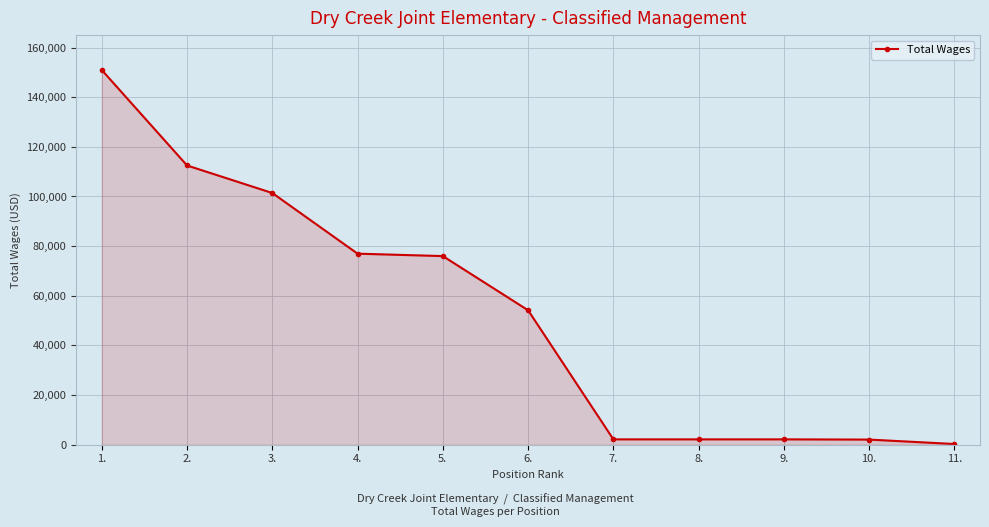

What is the label of the 2nd point from the left?

2.